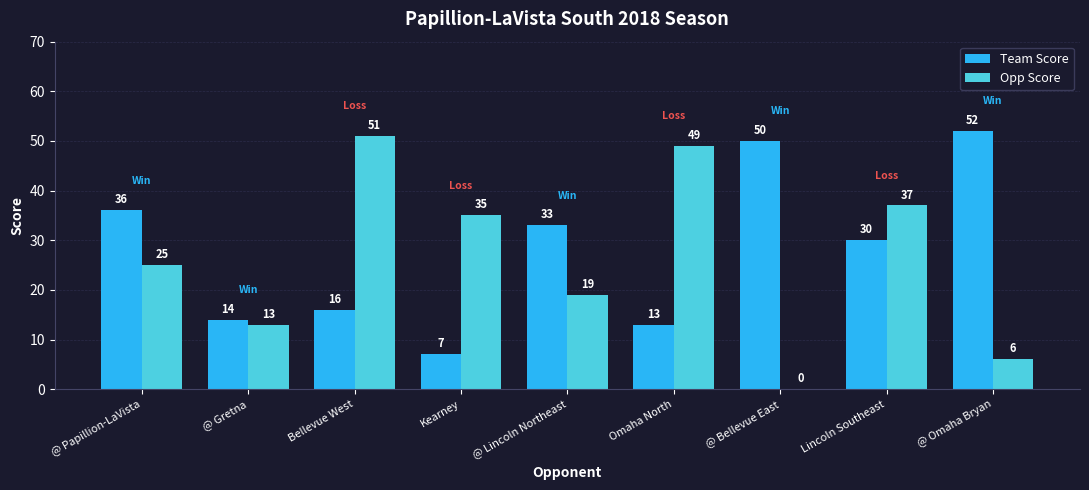

How many categories are shown in the chart?

9